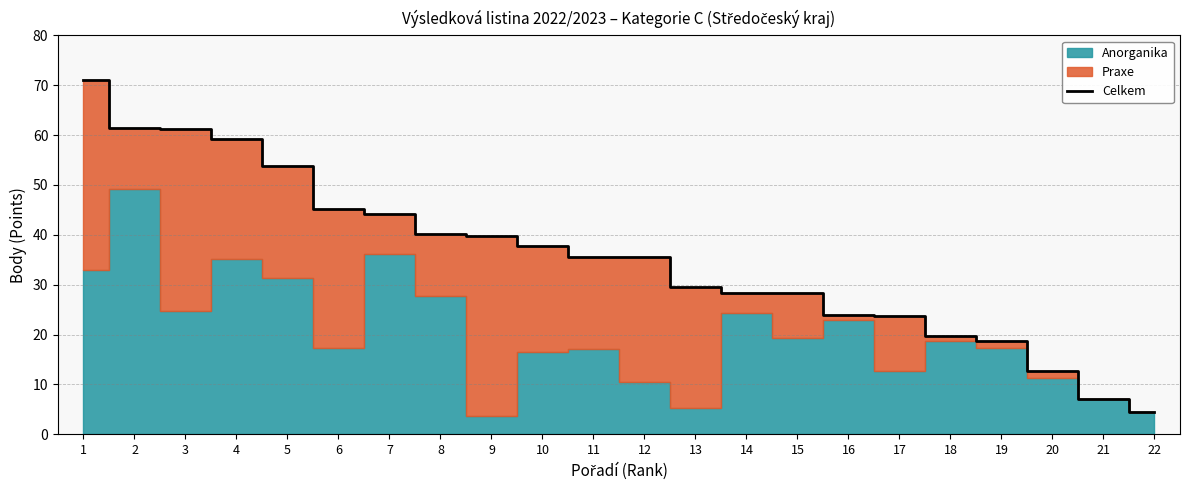

True or false: the data shows 10.3 at 21.

False